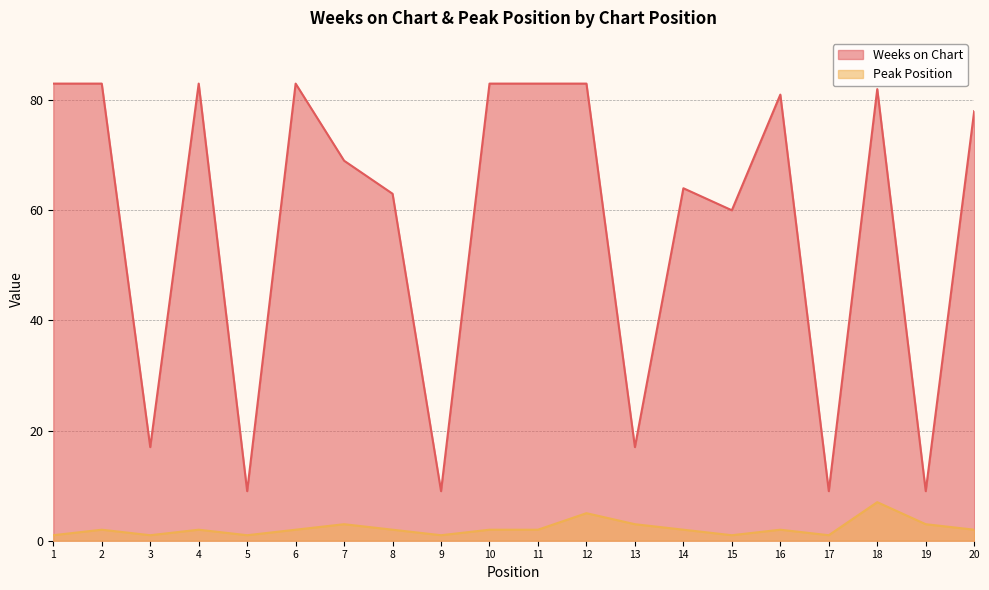

Which label corresponds to the largest value in the chart?

1